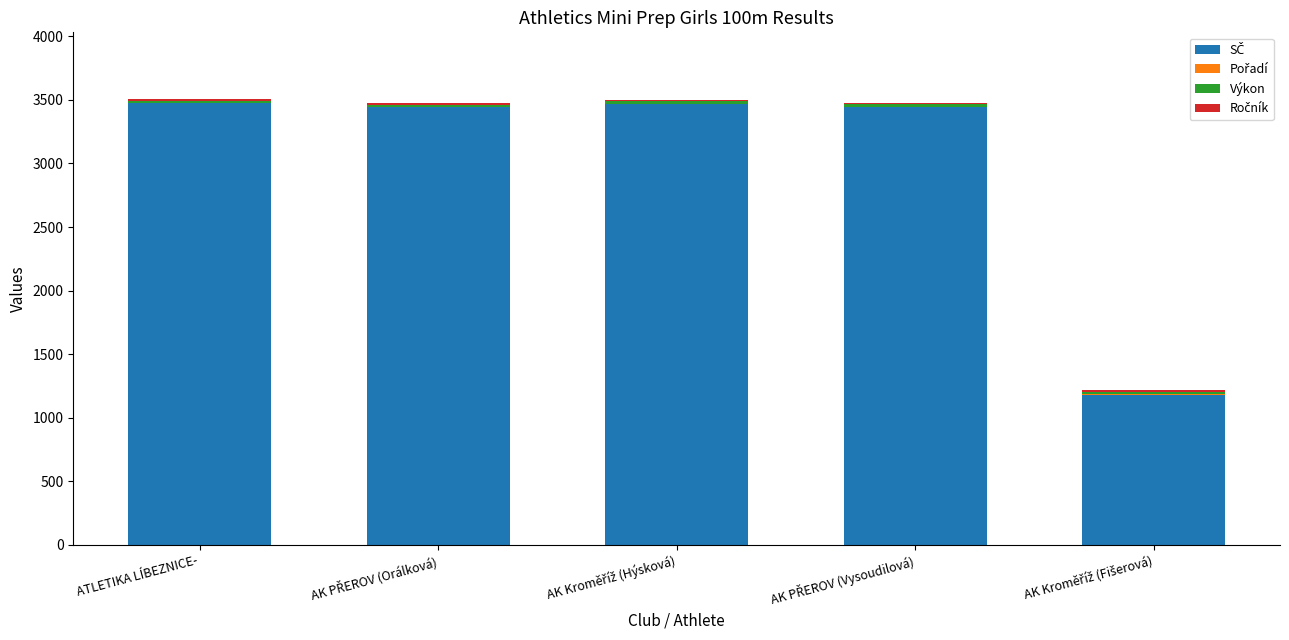

What is the sum of the Pořadí values at AK PŘEROV (Orálková) and ATLETIKA LÍBEZNICE-?

3.0